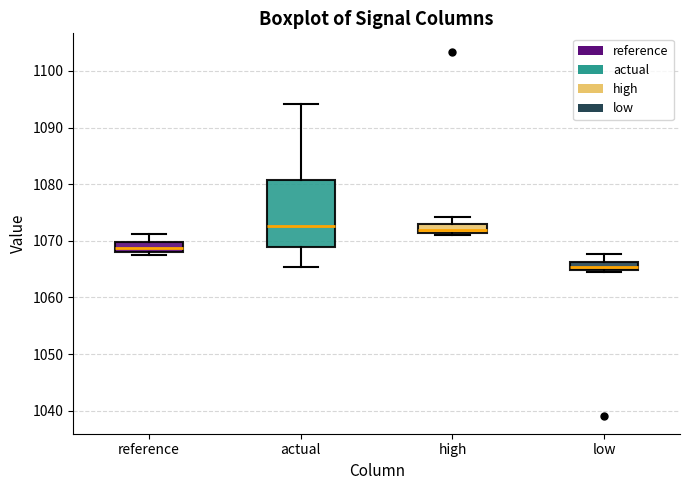

Comparing the boxes themselves (not the whiskers), which one is the tallest?

actual